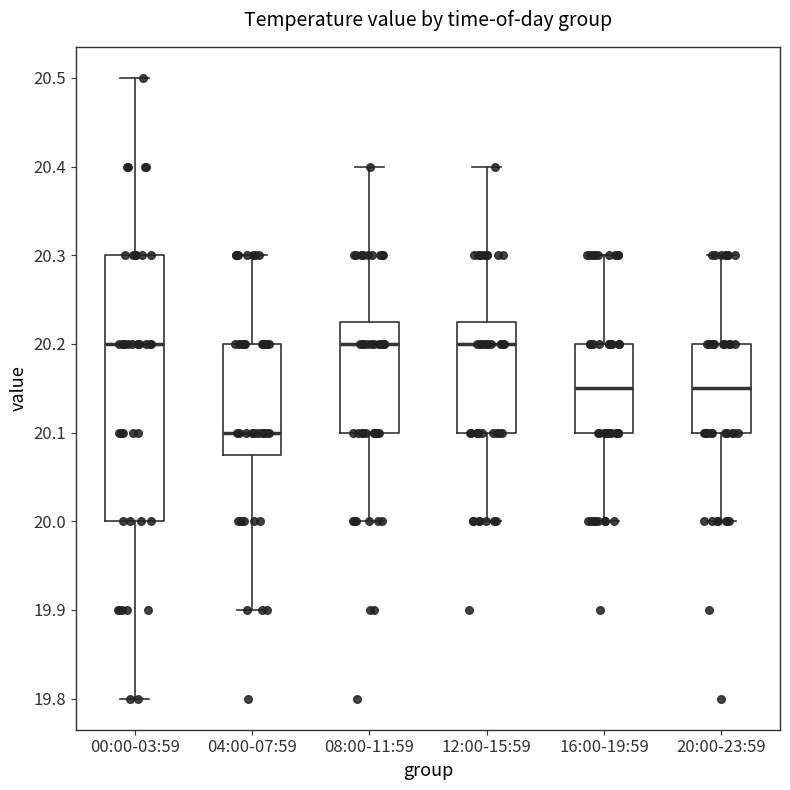

Reading left to right, transcribe this box plot: for each box, give where its median line is, the range the box spans, and where its two whiskers end, as read against the y-axis. The values are not printed on the chart, so give them approximately, as read against the axis.

00:00-03:59: median 20.20, box 20.00 to 20.30, whiskers 19.80 to 20.50
04:00-07:59: median 20.10, box 20.08 to 20.20, whiskers 19.90 to 20.30
08:00-11:59: median 20.20, box 20.10 to 20.23, whiskers 20.00 to 20.40
12:00-15:59: median 20.20, box 20.10 to 20.23, whiskers 20.00 to 20.40
16:00-19:59: median 20.15, box 20.10 to 20.20, whiskers 20.00 to 20.30
20:00-23:59: median 20.15, box 20.10 to 20.20, whiskers 20.00 to 20.30